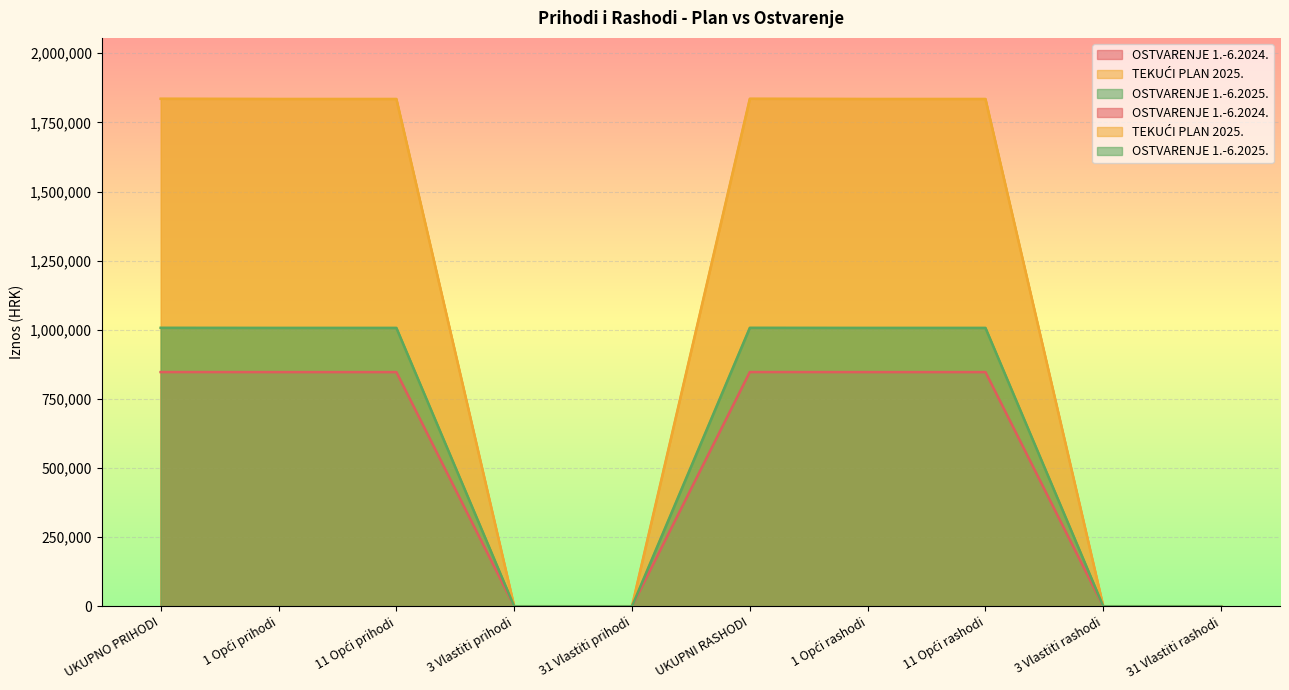

At 1 Opći prihodi, list the series in order from smallest to largest.

OSTVARENJE 1.-6.2024., OSTVARENJE 1.-6.2025., TEKUĆI PLAN 2025.